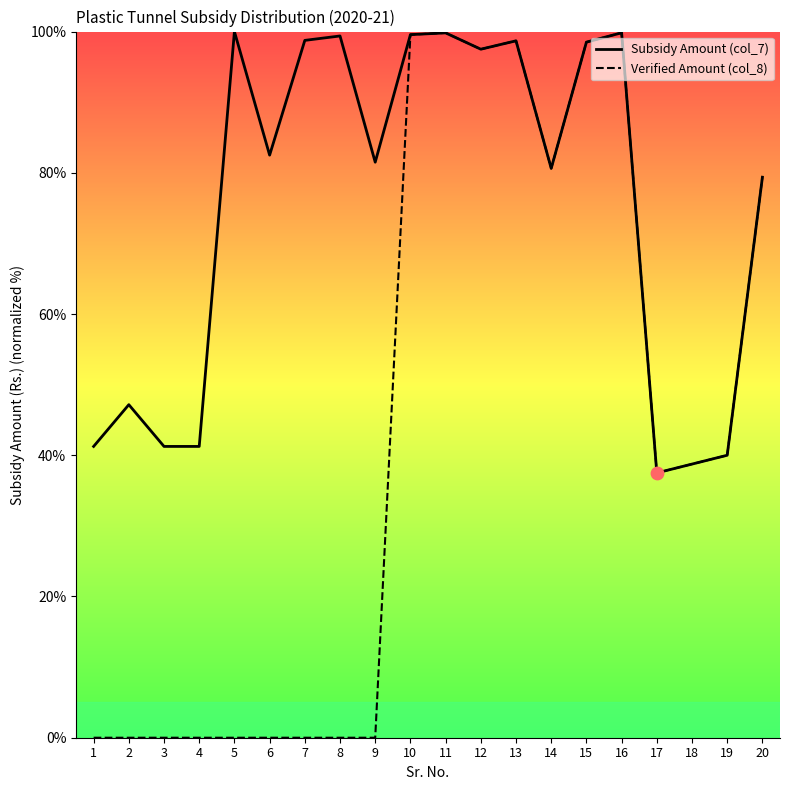

What are all the series names shown in the legend?

Subsidy Amount (col_7), Verified Amount (col_8)